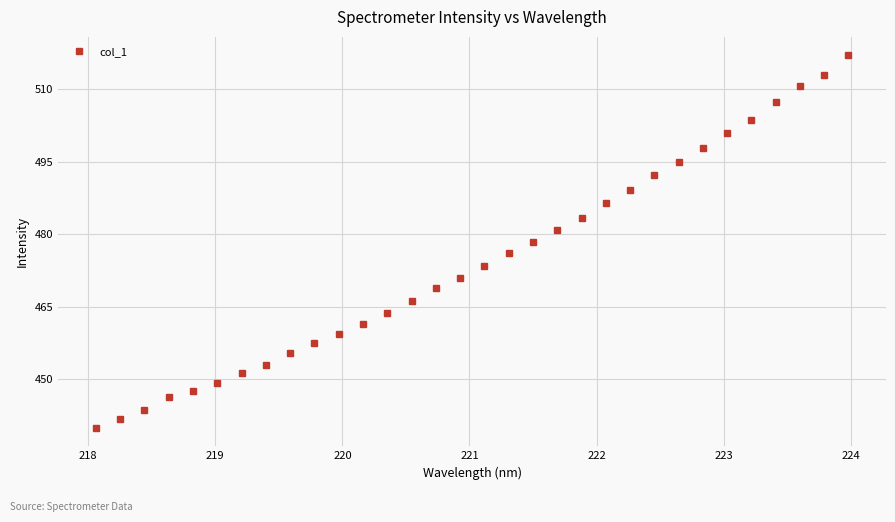

How many lines are shown in the chart?

1